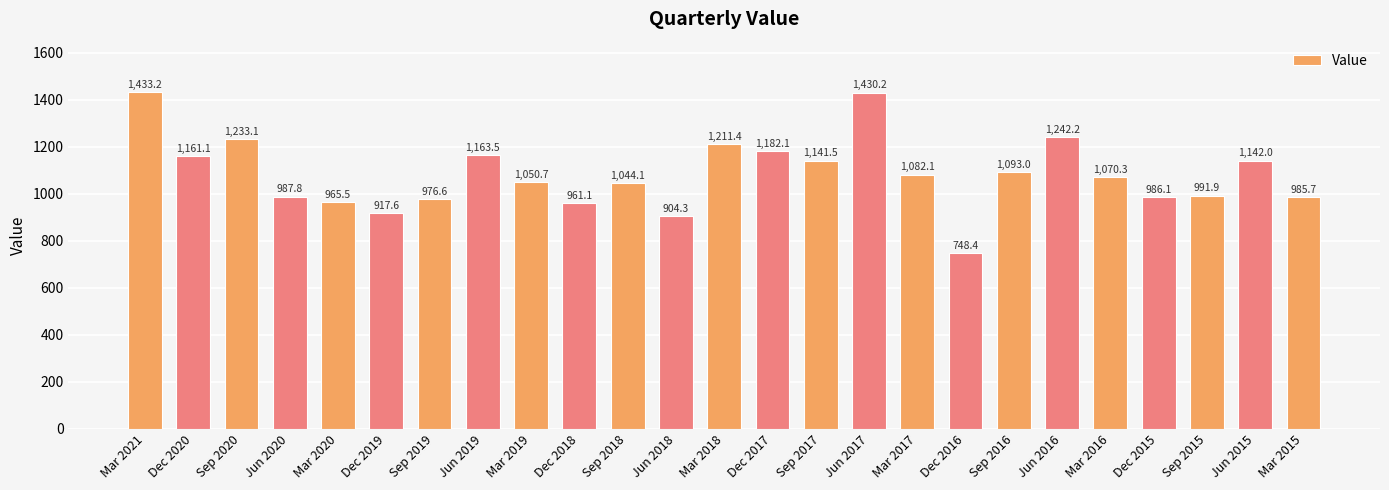

At which category does the chart reach its minimum across all series?

Dec 2016